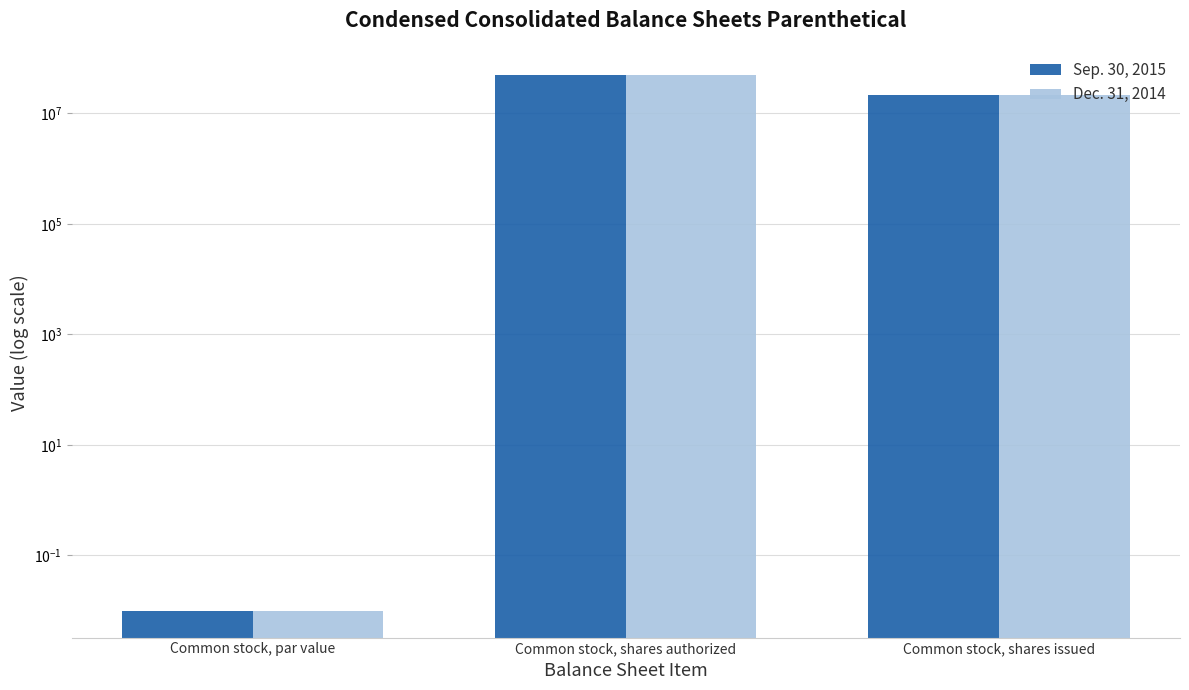

Where does the Dec. 31, 2014 series first go above 21843851?

Common stock, shares authorized